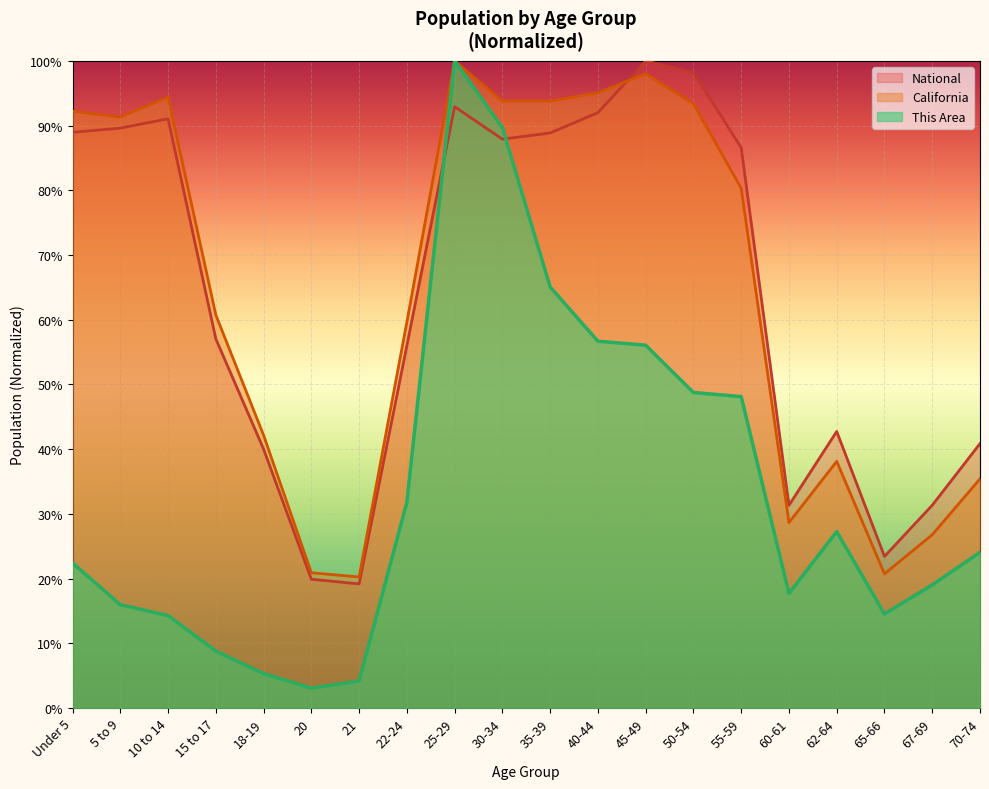

Reading left to right, what are all the values shown in this chart?

This Area: Under 5=0.2	5 to 9=0.2	10 to 14=0.1	15 to 17=0.1	18-19=0.1	20=0.0	21=0.0	22-24=0.3	25-29=1.0	30-34=0.9	35-39=0.7	40-44=0.6	45-49=0.6	50-54=0.5	55-59=0.5	60-61=0.2	62-64=0.3	65-66=0.1	67-69=0.2	70-74=0.2
California: Under 5=0.9	5 to 9=0.9	10 to 14=0.9	15 to 17=0.6	18-19=0.4	20=0.2	21=0.2	22-24=0.6	25-29=1.0	30-34=0.9	35-39=0.9	40-44=1.0	45-49=1.0	50-54=0.9	55-59=0.8	60-61=0.3	62-64=0.4	65-66=0.2	67-69=0.3	70-74=0.4
National: Under 5=0.9	5 to 9=0.9	10 to 14=0.9	15 to 17=0.6	18-19=0.4	20=0.2	21=0.2	22-24=0.6	25-29=0.9	30-34=0.9	35-39=0.9	40-44=0.9	45-49=1.0	50-54=1.0	55-59=0.9	60-61=0.3	62-64=0.4	65-66=0.2	67-69=0.3	70-74=0.4